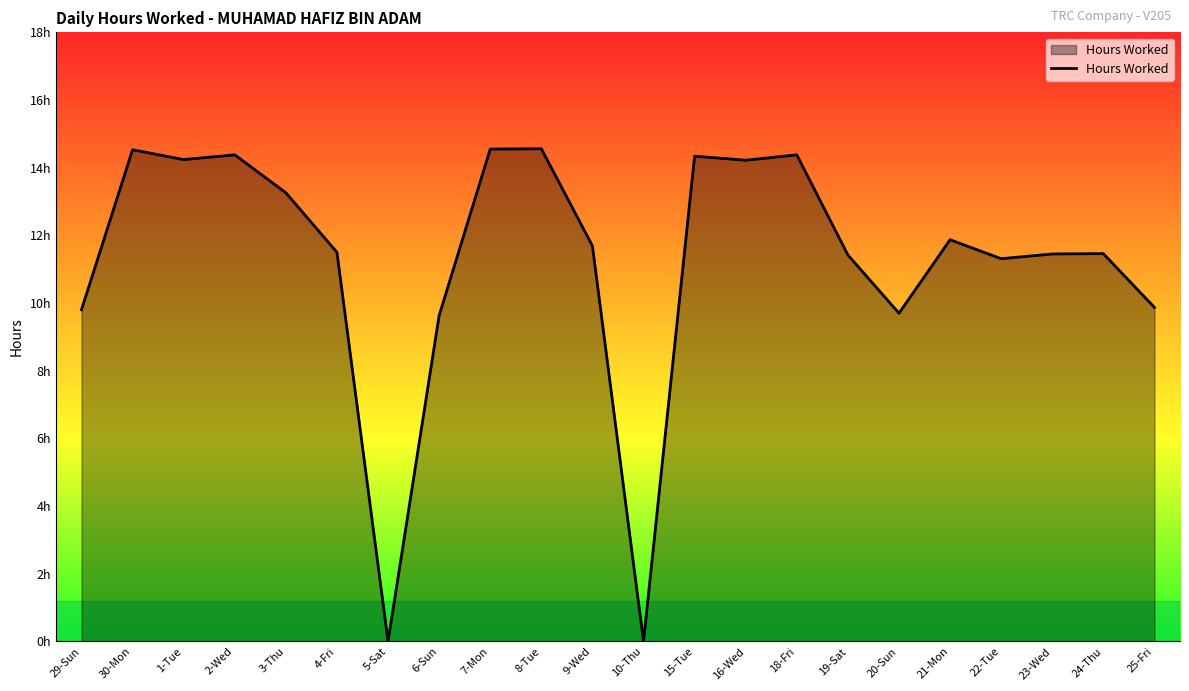

Does the chart have visible grid lines?

No